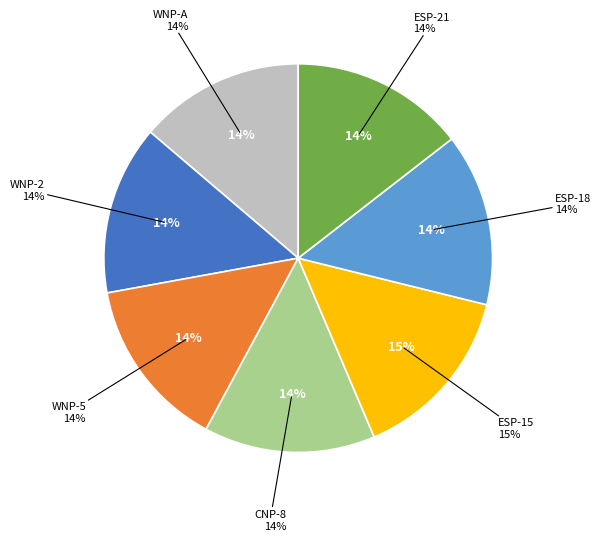

Does ESP-21 account for over 50% of the chart?

No